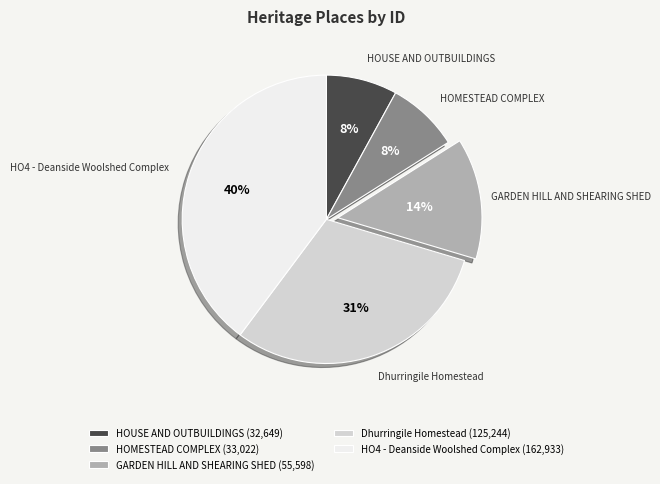

How many segments does this pie chart have?

5